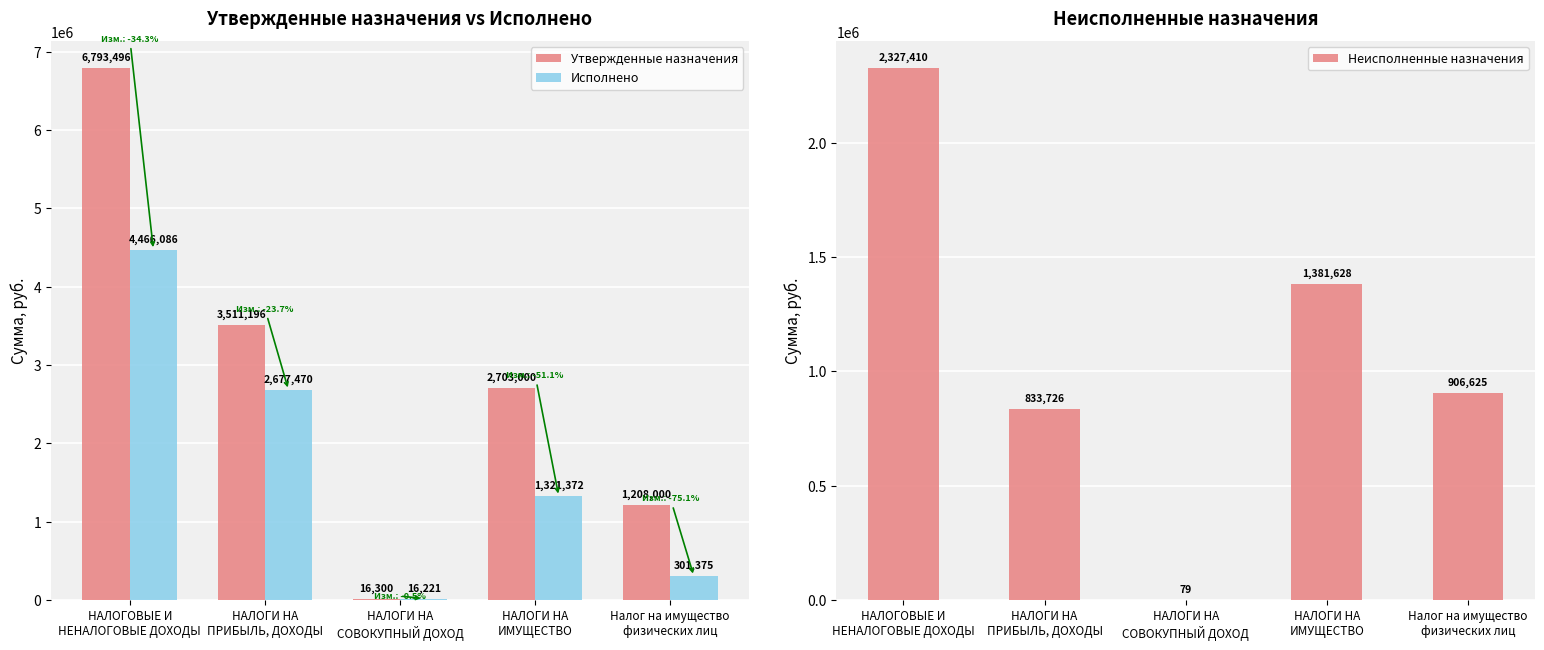

Reading right to left, what are all the values shown in this chart?

Утвержденные назначения: 1208000.0	2703000.0	16300.0	3511196.0	6793496.0
Исполнено: 301374.5	1321371.5	16220.9	2677469.8	4466086.2
Неисполненные назначения: 906625.4	1381628.5	79.1	833726.2	2327409.9